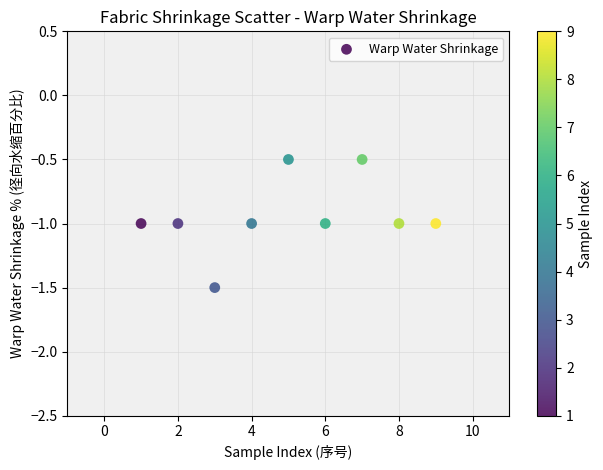

What is the average Y value?

-0.9